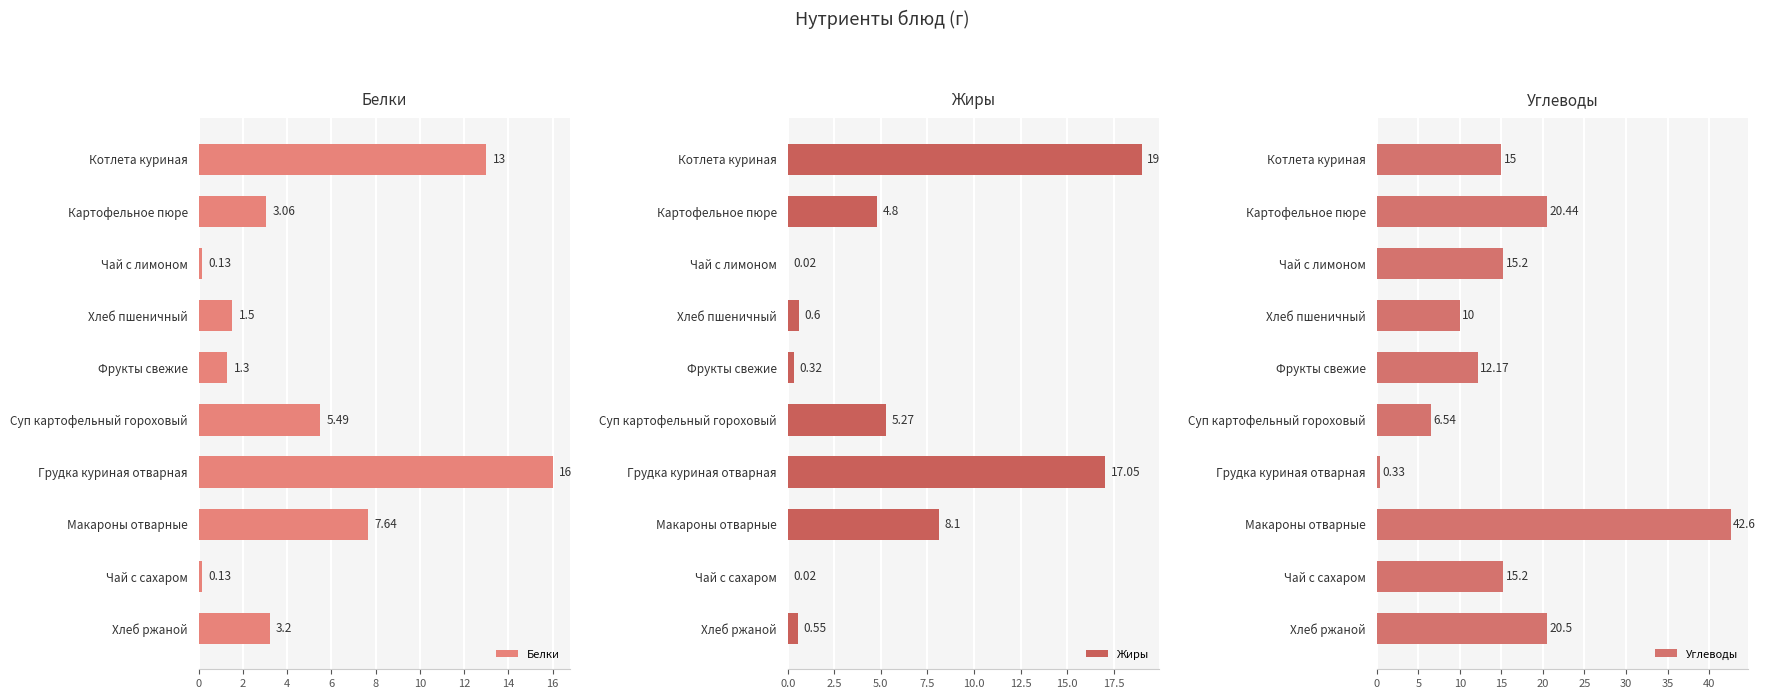

True or false: Углеводы has a value of 14.2 at Картофельное пюре.

False